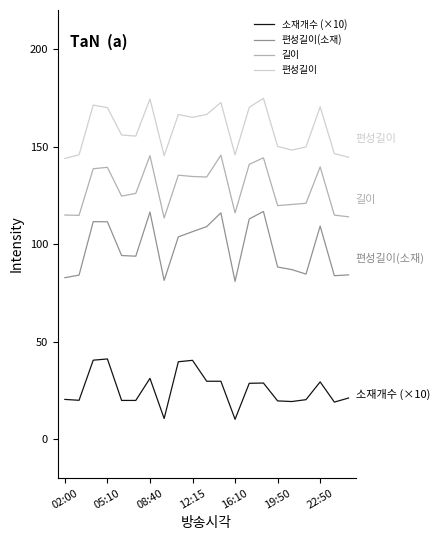

True or false: 편성길이 and 편성길이(소재) intersect in this chart.

False